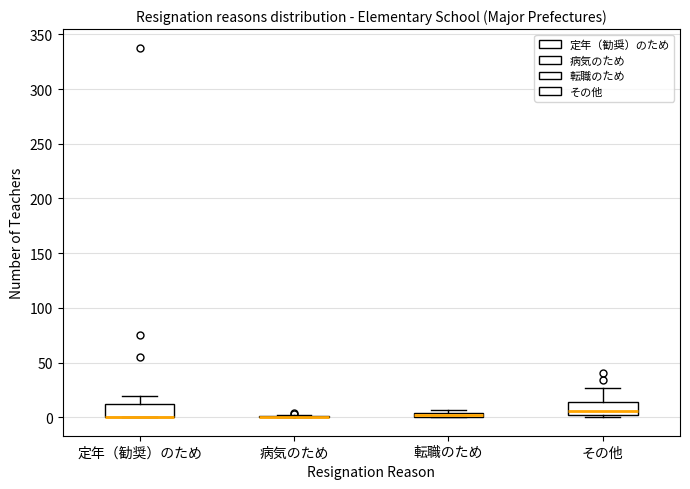

Where is the upper edge of the box for 転職のため on the y-axis? The values are not printed on the chart, so give them approximately, as read against the axis.

5